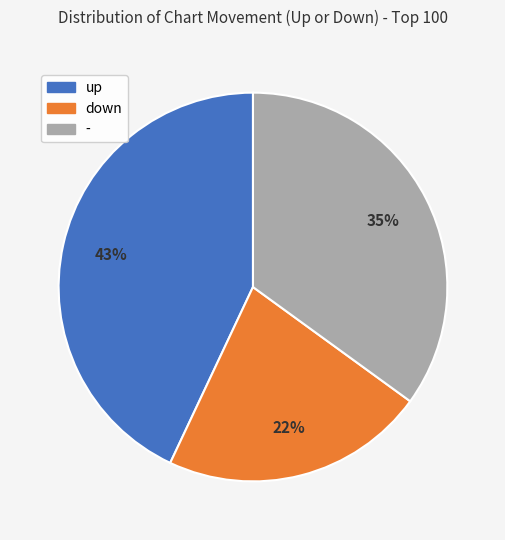

How many slices are in this pie chart?

3